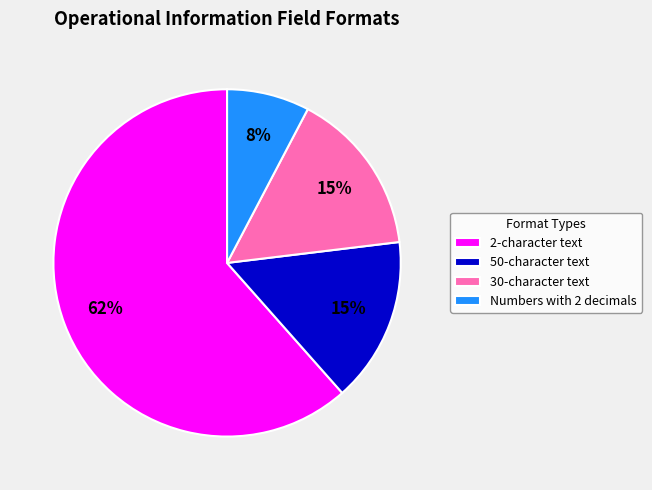

Between 50-character text and 2-character text, which is larger?

2-character text